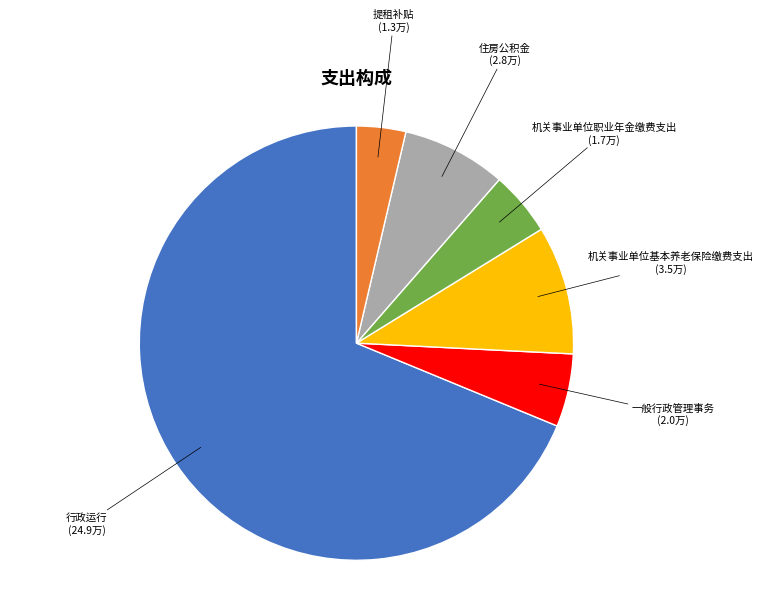

Does any single category account for the majority?

Yes